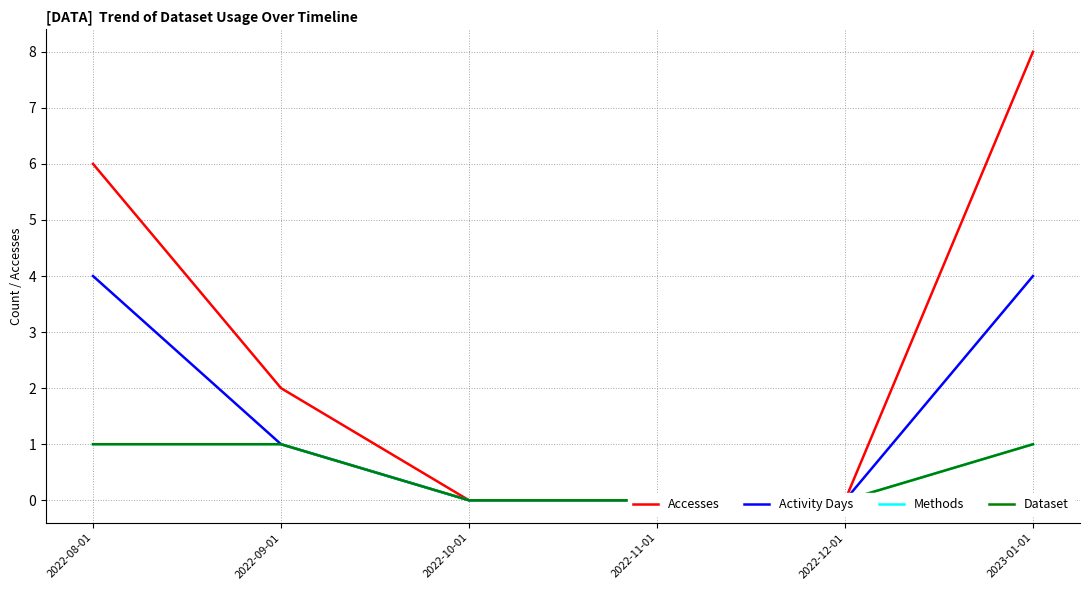

How many Activity Days values are between 0 and 4?

6